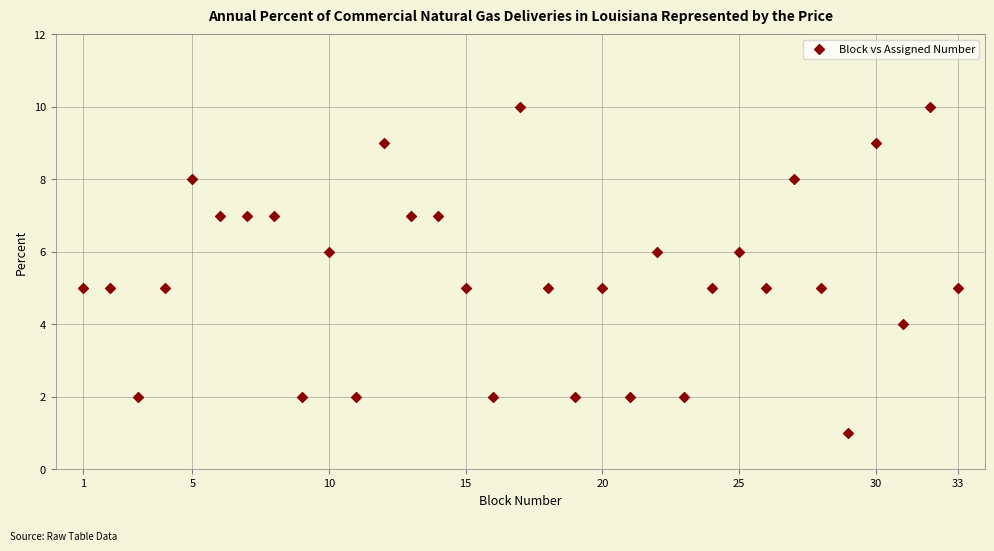

What is the range of X values (max minus min)?

32